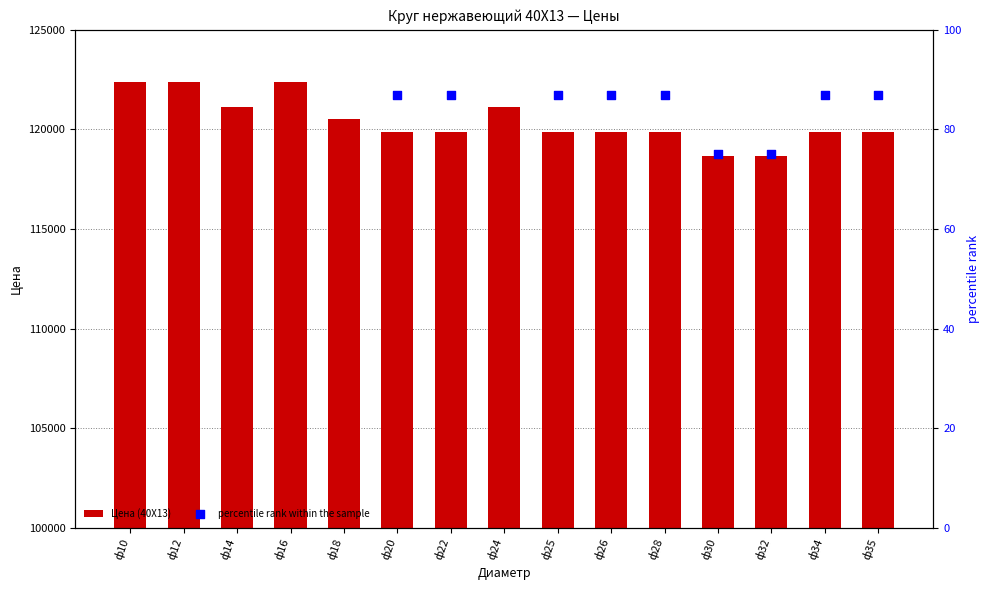

Which series reaches the minimum Y coordinate?

percentile rank within the sample